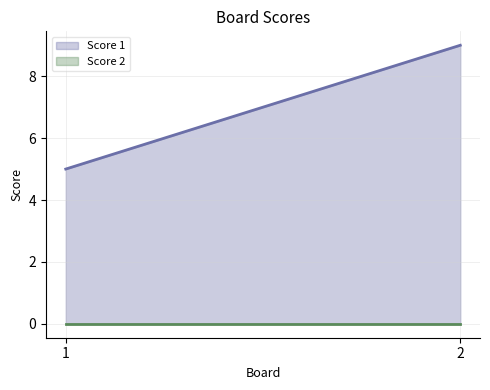

What is the value of the Score 1 point at the 1st from the left?

5